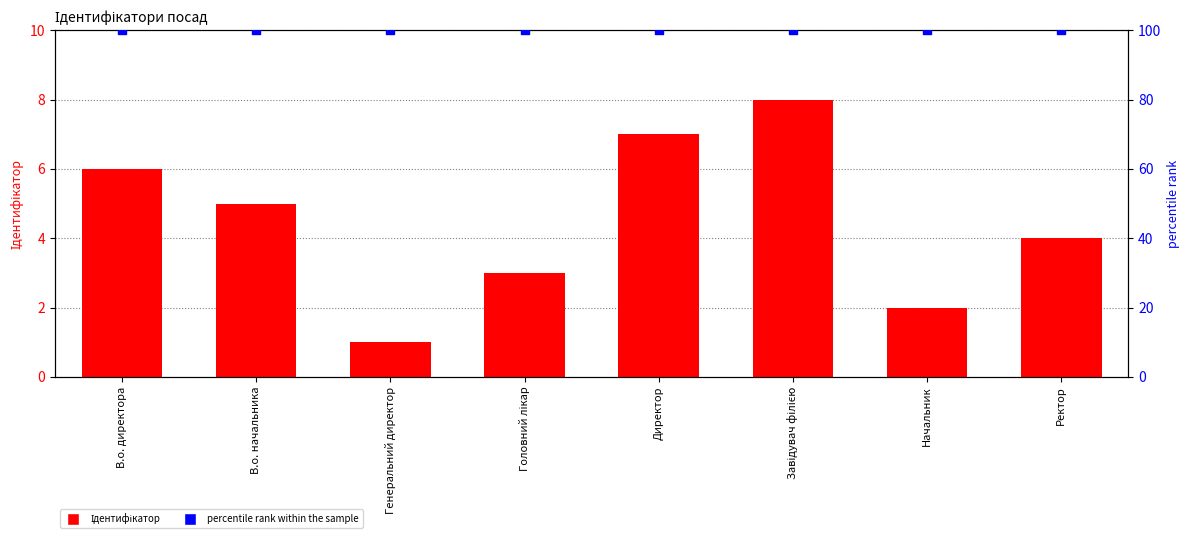

Which series reaches the maximum Y coordinate?

percentile rank within the sample